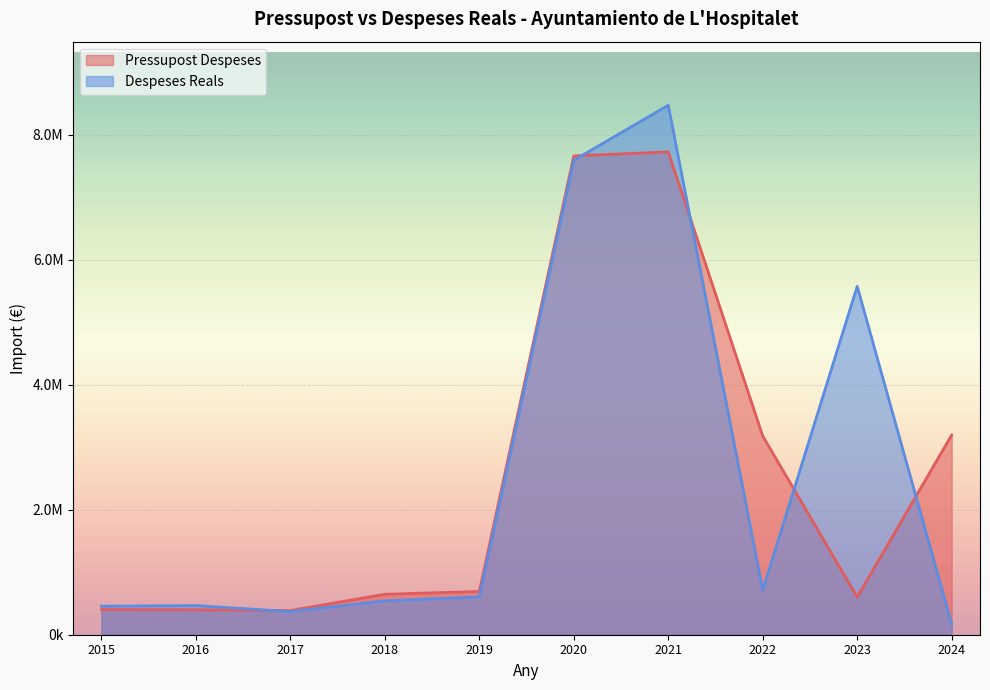

Reading left to right, extract all data points from this chart.

Pressupost Despeses: 2015=403106.7	2016=398822.6	2017=387157.5	2018=647458.7	2019=692541.8	2020=7665324.4	2021=7730320.4	2022=3181498.6	2023=600660.8	2024=3196626.9
Despeses Reals: 2015=456912.3	2016=467172.0	2017=370574.8	2018=542270.8	2019=607057.6	2020=7595409.3	2021=8476786.6	2022=715813.8	2023=5578170.5	2024=171208.6